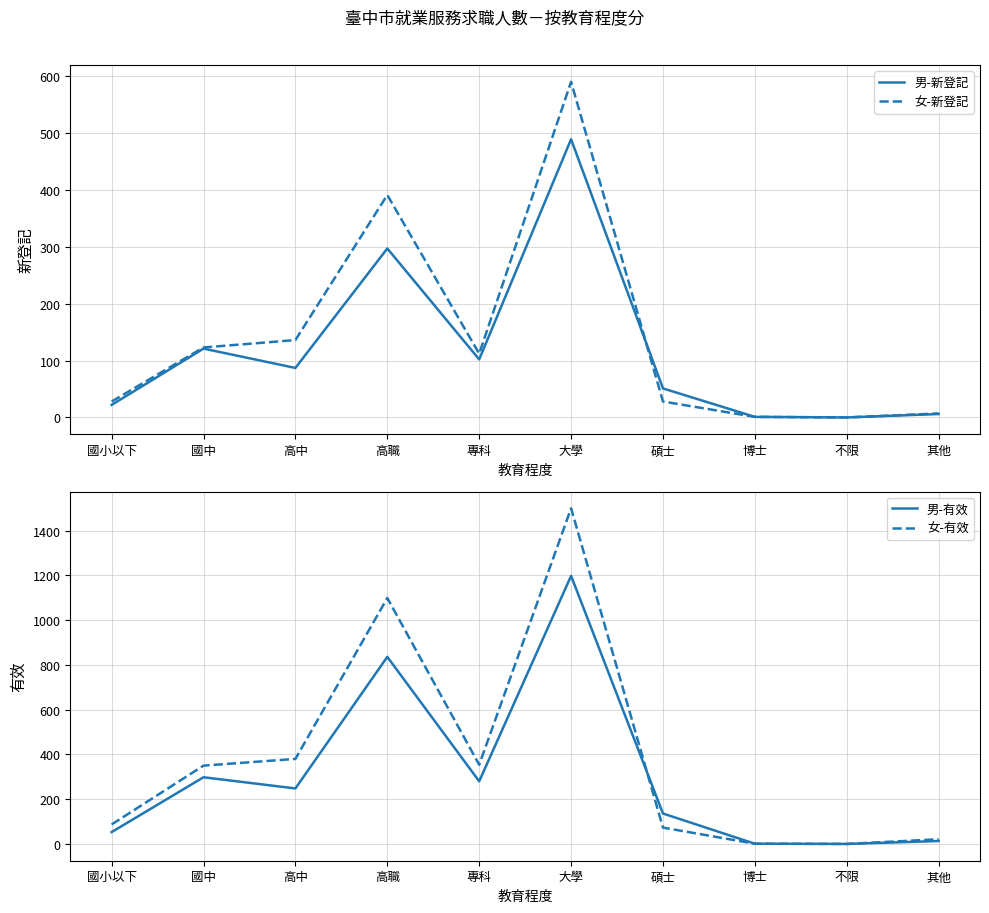

True or false: 女-有效 has a value of 226 at 高職.

False